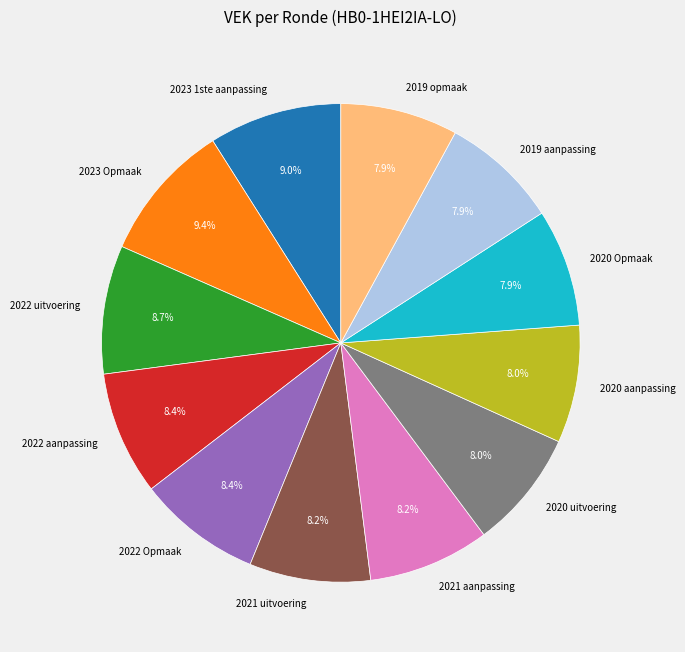

To the nearest percent, what is the average slice percentage?

8%